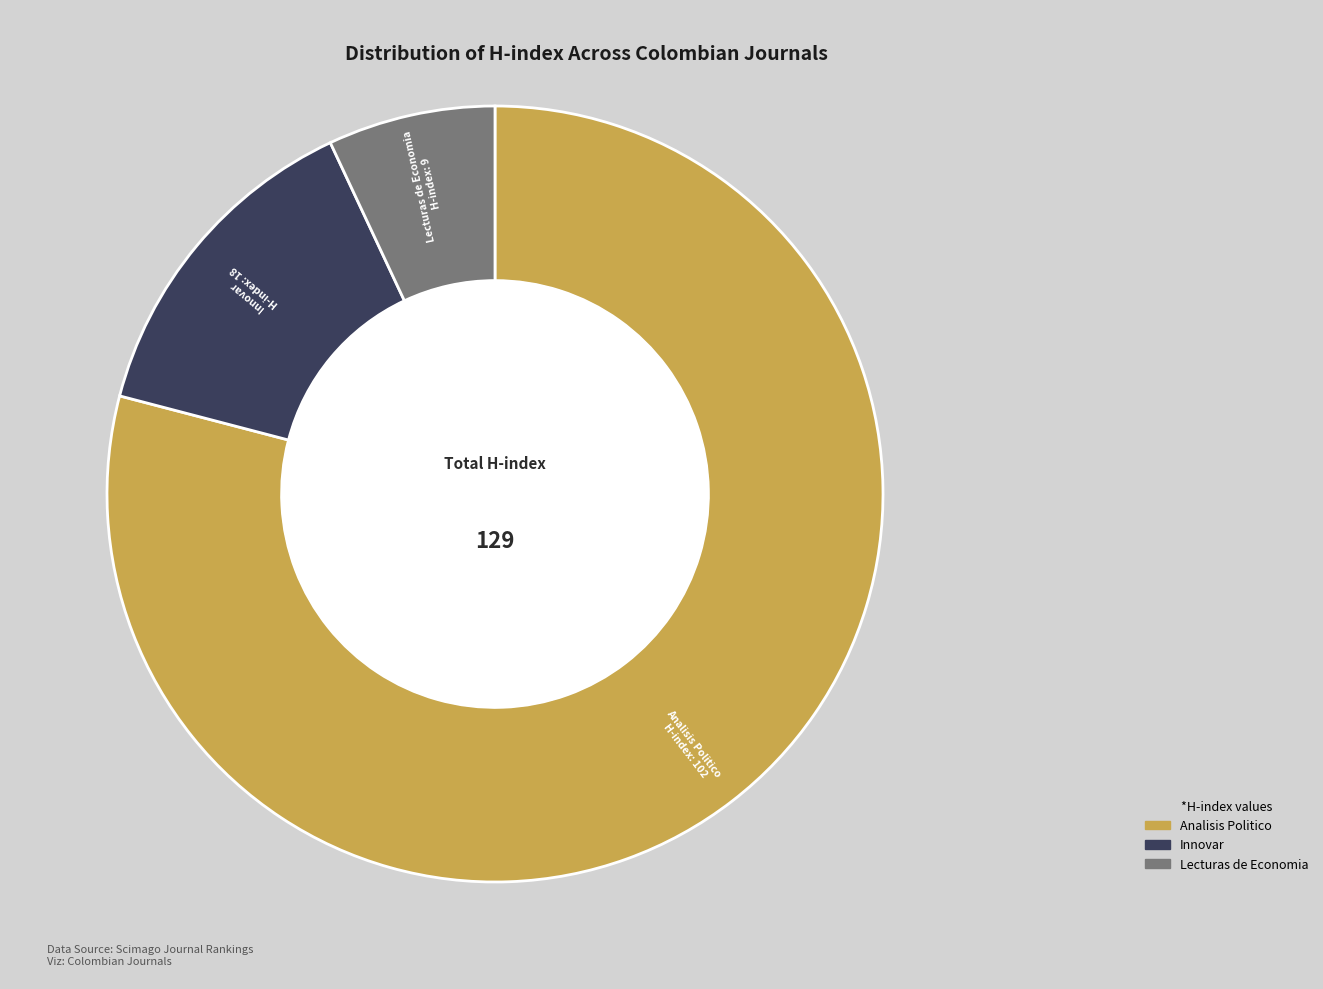

Rank the categories by value from highest to lowest.

Analisis Politico, Innovar, Lecturas de Economia